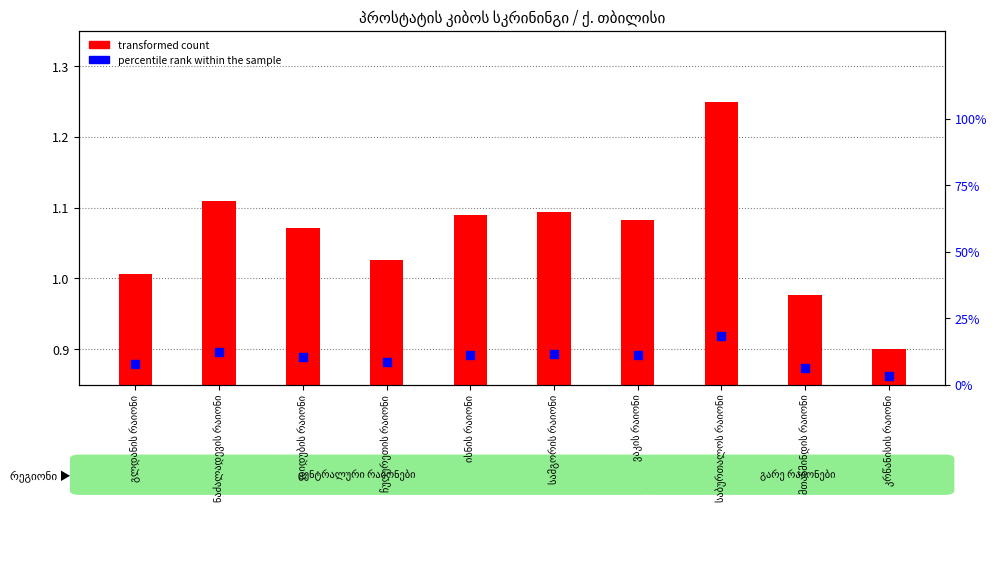

Which series has the largest Y range (max minus min)?

percentile rank within the sample